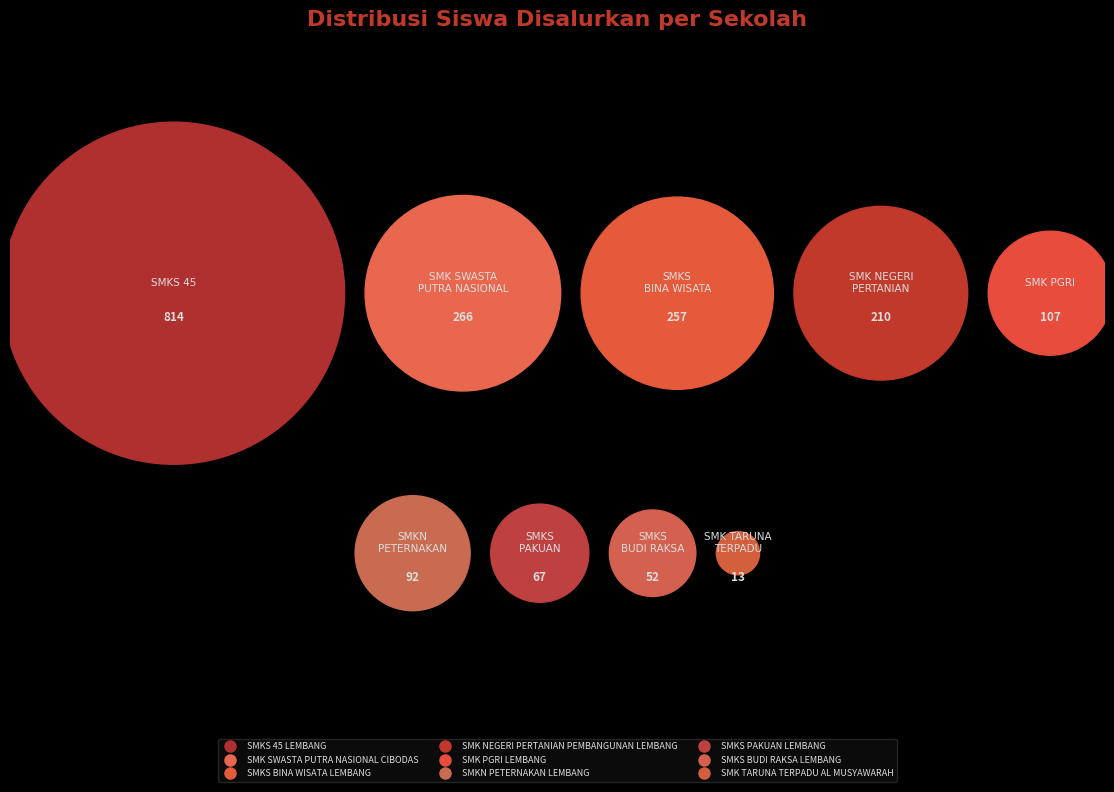

What is the change in value from SMK SWASTA PUTRA NASIONAL CIBODAS to SMKS BUDI RAKSA LEMBANG?

-214